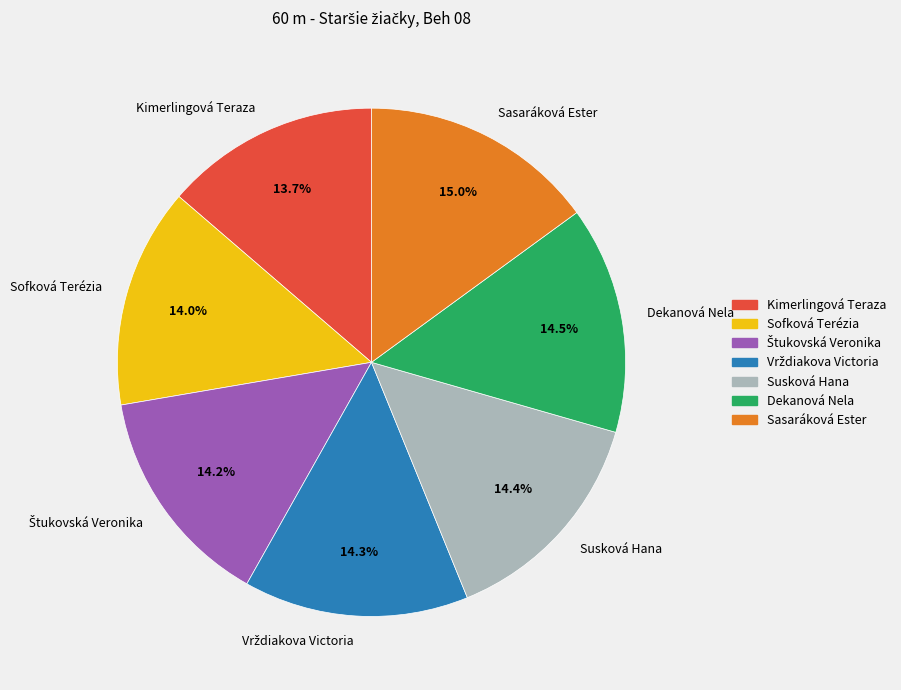

Is there any slice that represents more than half of the pie?

No